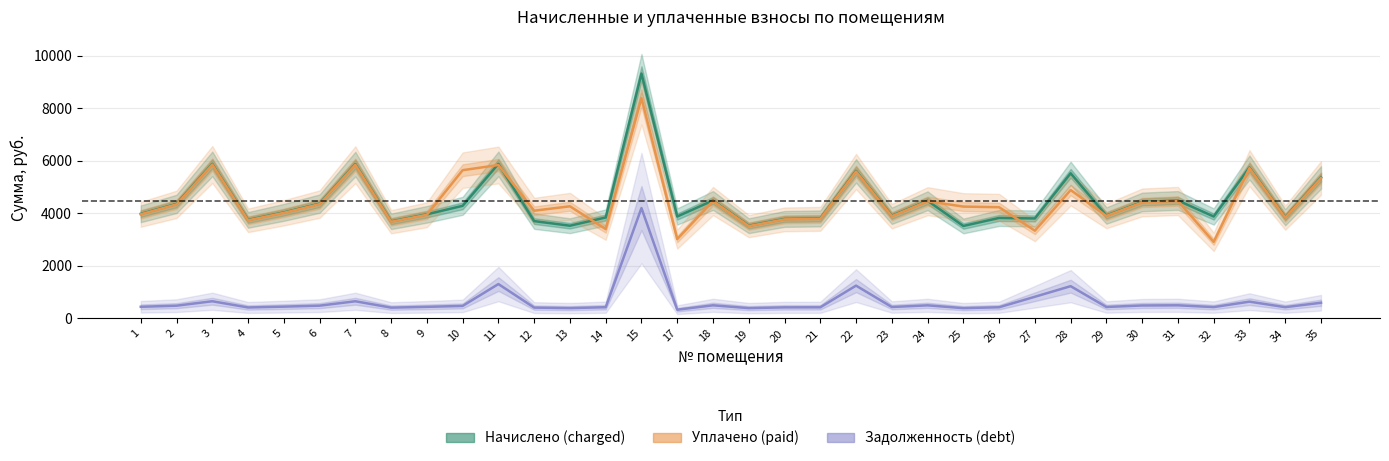

At which label does Уплачено (paid) reach its peak?

15